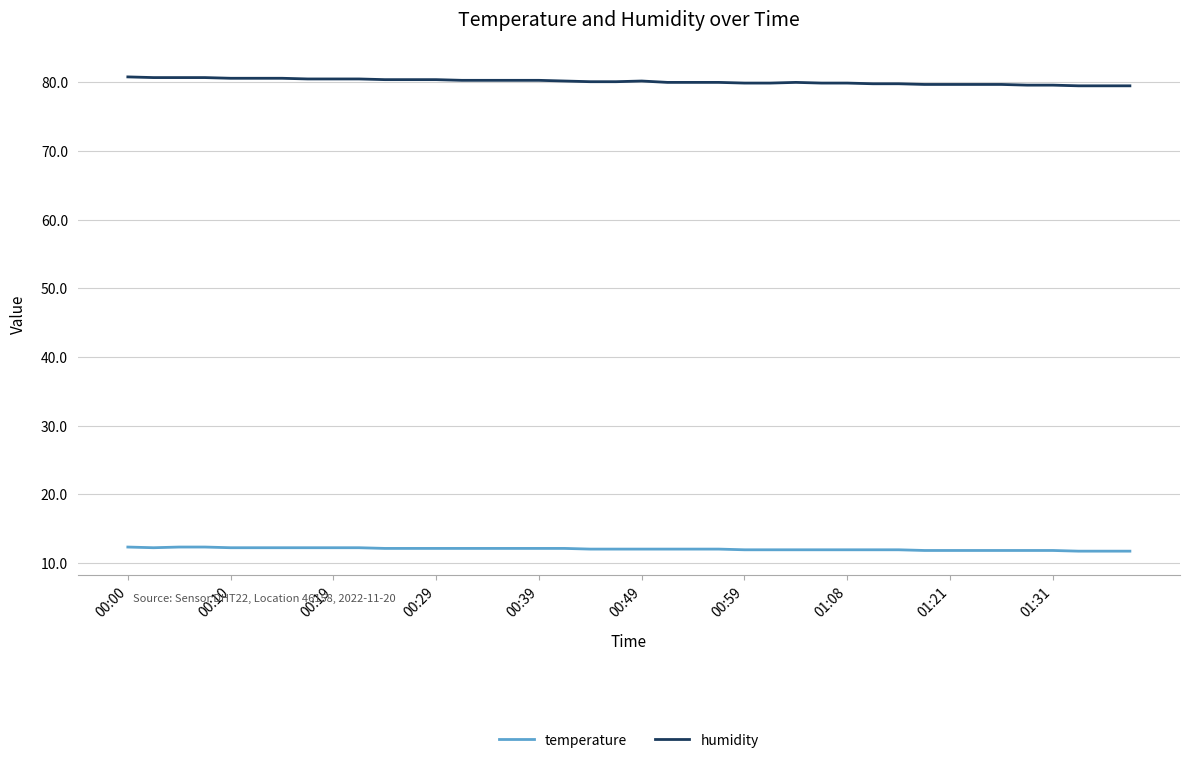

List the series in order of their peak value, highest first.

humidity, temperature